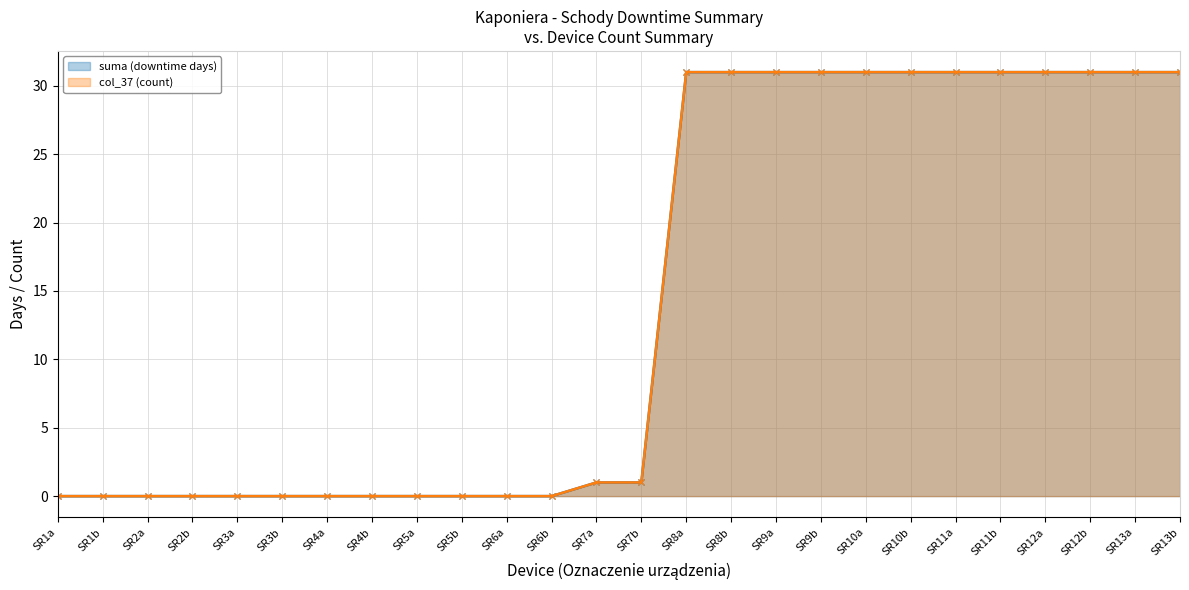

What are all the series names shown in the legend?

suma (downtime days), col_37 (count)